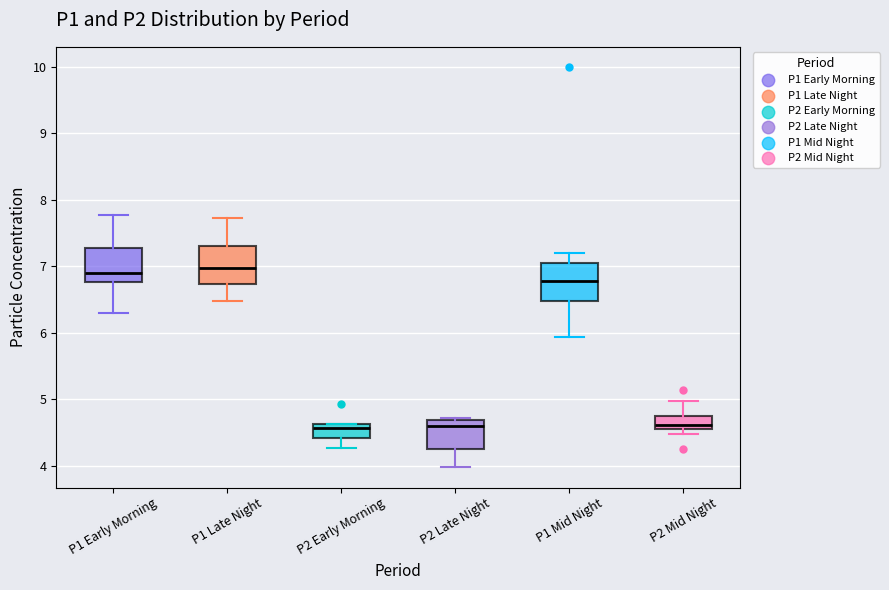

Reading left to right, read every box against the y-axis: the position of its median line, the range the box covers, and the ends of its whiskers. The values are not printed on the chart, so give them approximately, as read against the axis.

P1 Early Morning: median 6.9, box 6.8 to 7.3, whiskers 6.3 to 7.8
P1 Late Night: median 7.0, box 6.7 to 7.3, whiskers 6.5 to 7.7
P2 Early Morning: median 4.6 (just below the box's upper edge), box 4.4 to 4.6, whiskers 4.3 to 4.6
P2 Late Night: median 4.6, box 4.3 to 4.7, whiskers 4.0 to 4.7 (just above the box's upper edge)
P1 Mid Night: median 6.8, box 6.5 to 7.1, whiskers 5.9 to 7.2
P2 Mid Night: median 4.6 (just above the box's lower edge), box 4.6 to 4.7, whiskers 4.5 to 5.0